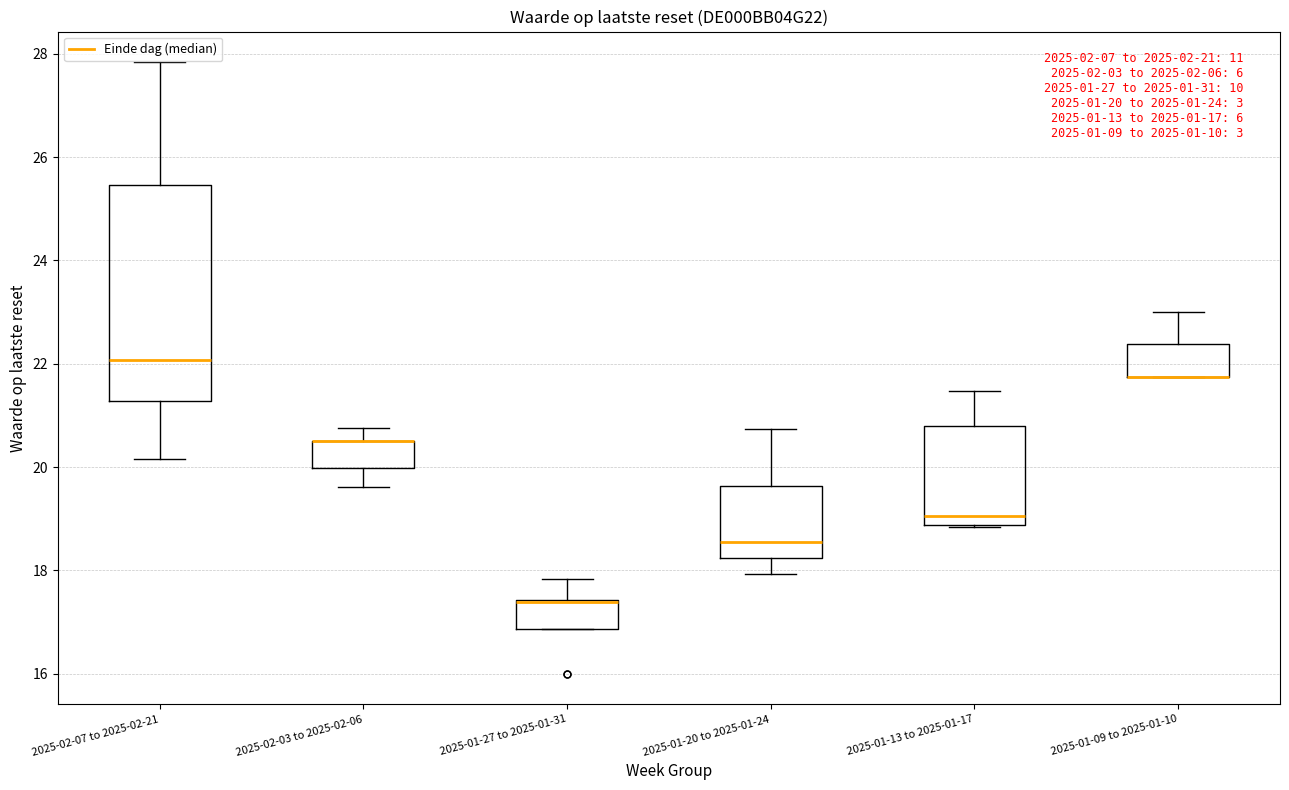

Which box is the tallest, from its lower edge to its upper edge?

2025-02-07 to 2025-02-21